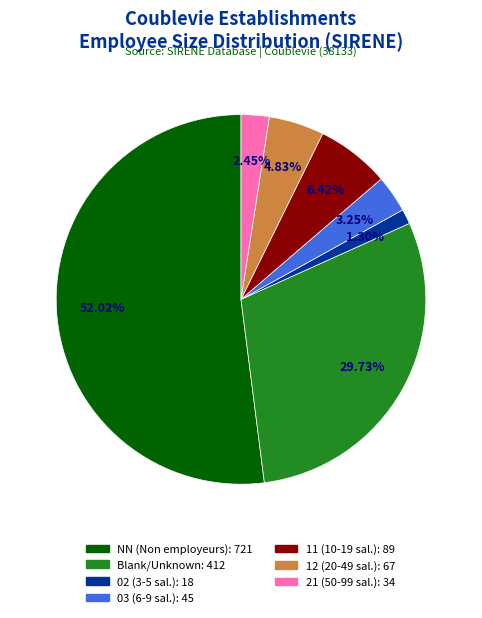

Is there any slice that represents more than half of the pie?

Yes